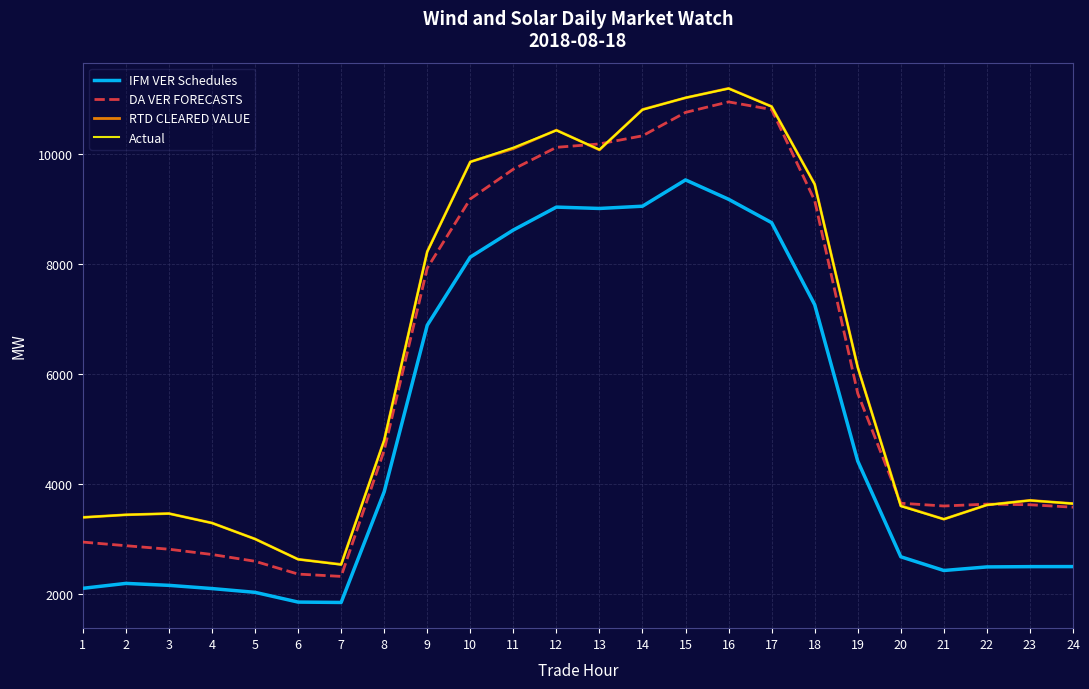

The Actual series shows 5065.4 at 22. True or false?

False